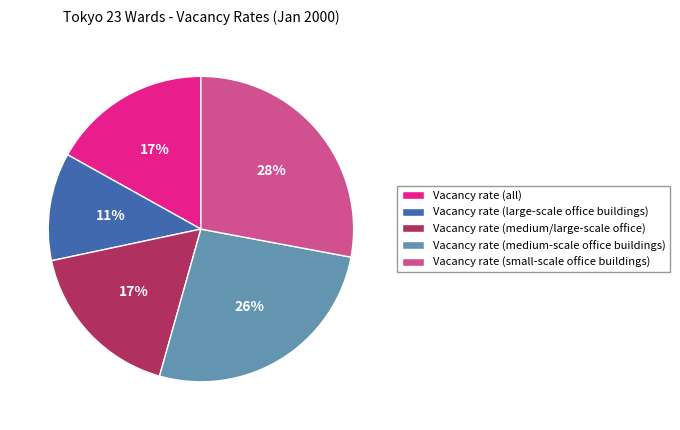

Between Vacancy rate (medium/large-scale office) and Vacancy rate (large-scale office buildings), which is larger?

Vacancy rate (medium/large-scale office)